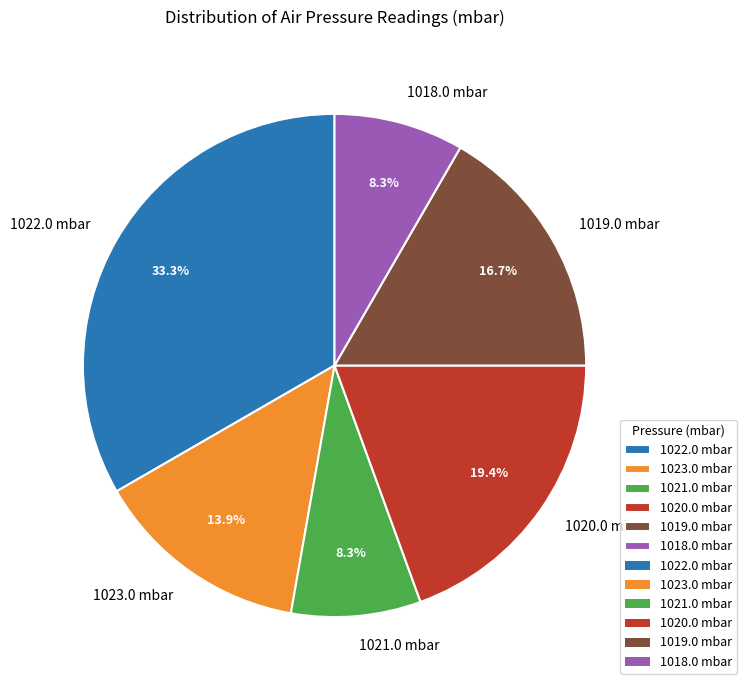

To the nearest percent, what is the combined percentage of 1022.0 mbar and 1018.0 mbar?

42%